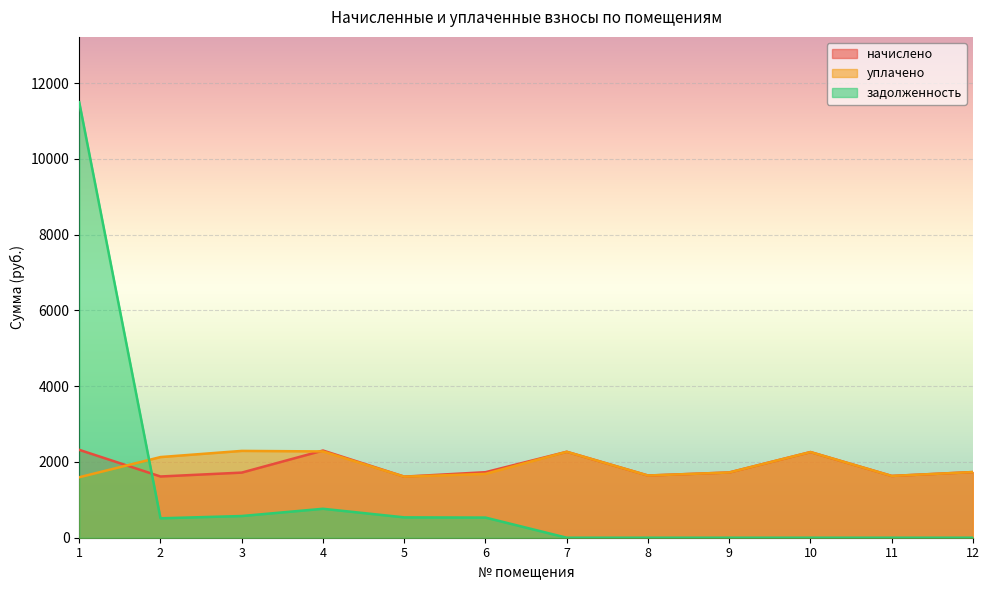

Is it true that задолженность equals 532.0 at 6?

True